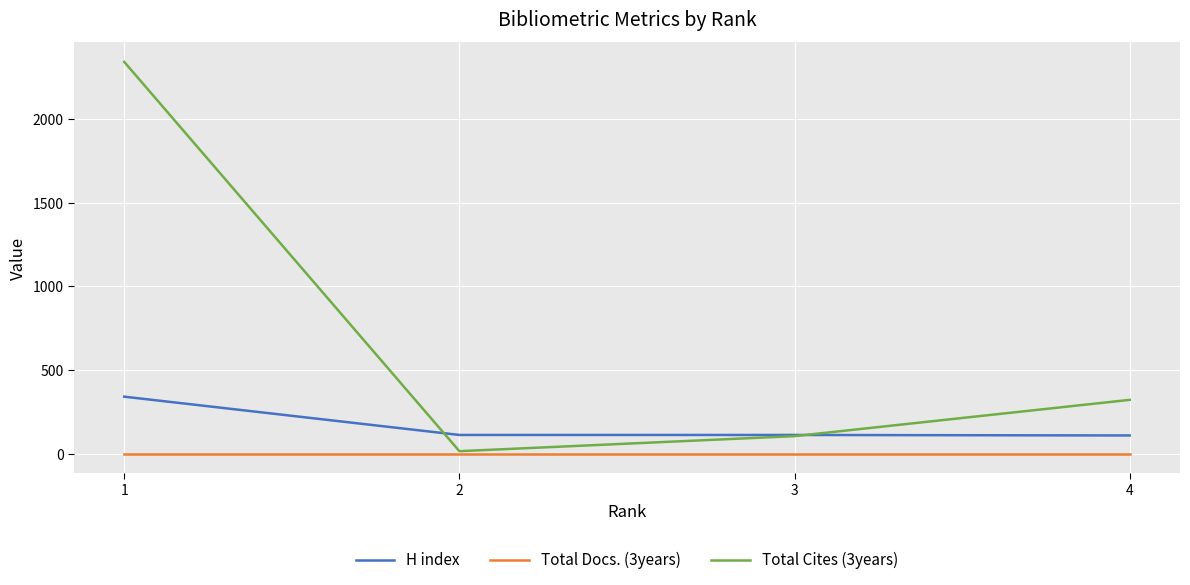

What is the spread (max minus min) of values at 2?

112